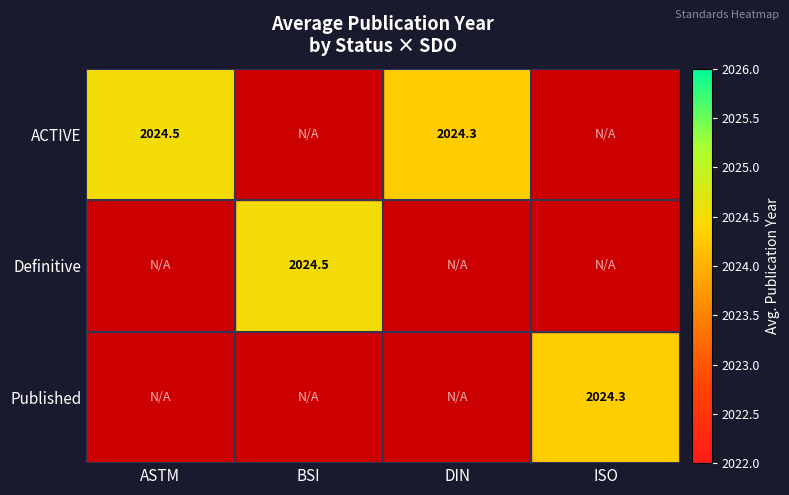

Between ISO and DIN, which is larger?

DIN